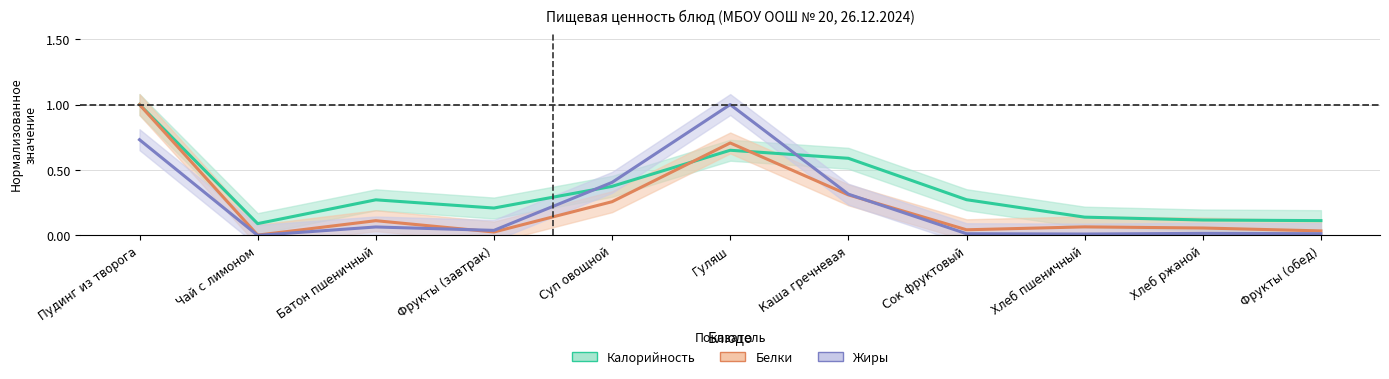

What is the maximum value shown in the chart?

1.0